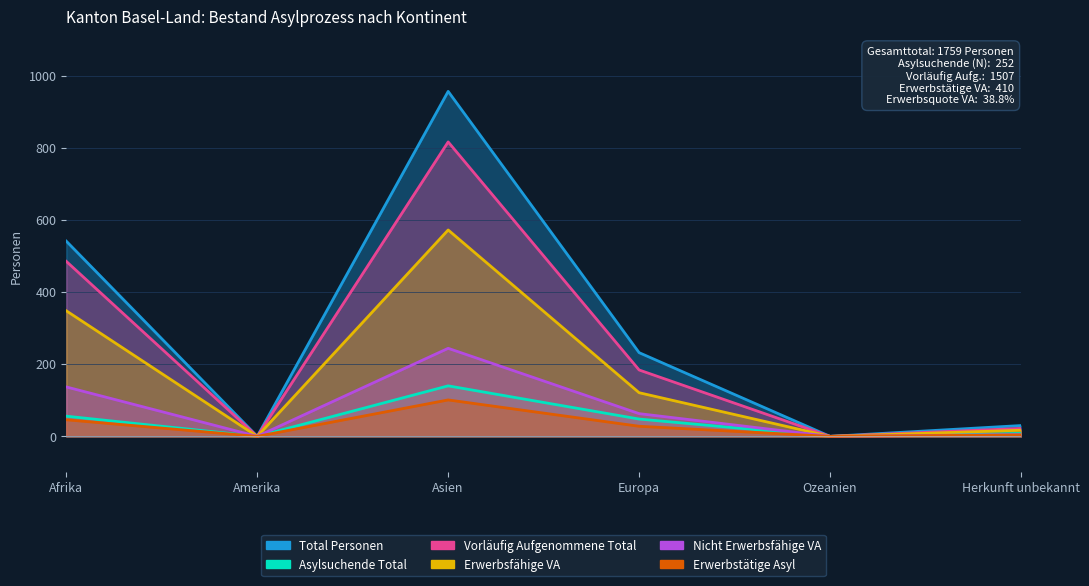

True or false: Erwerbstätige Asyl and Total Personen intersect in this chart.

False